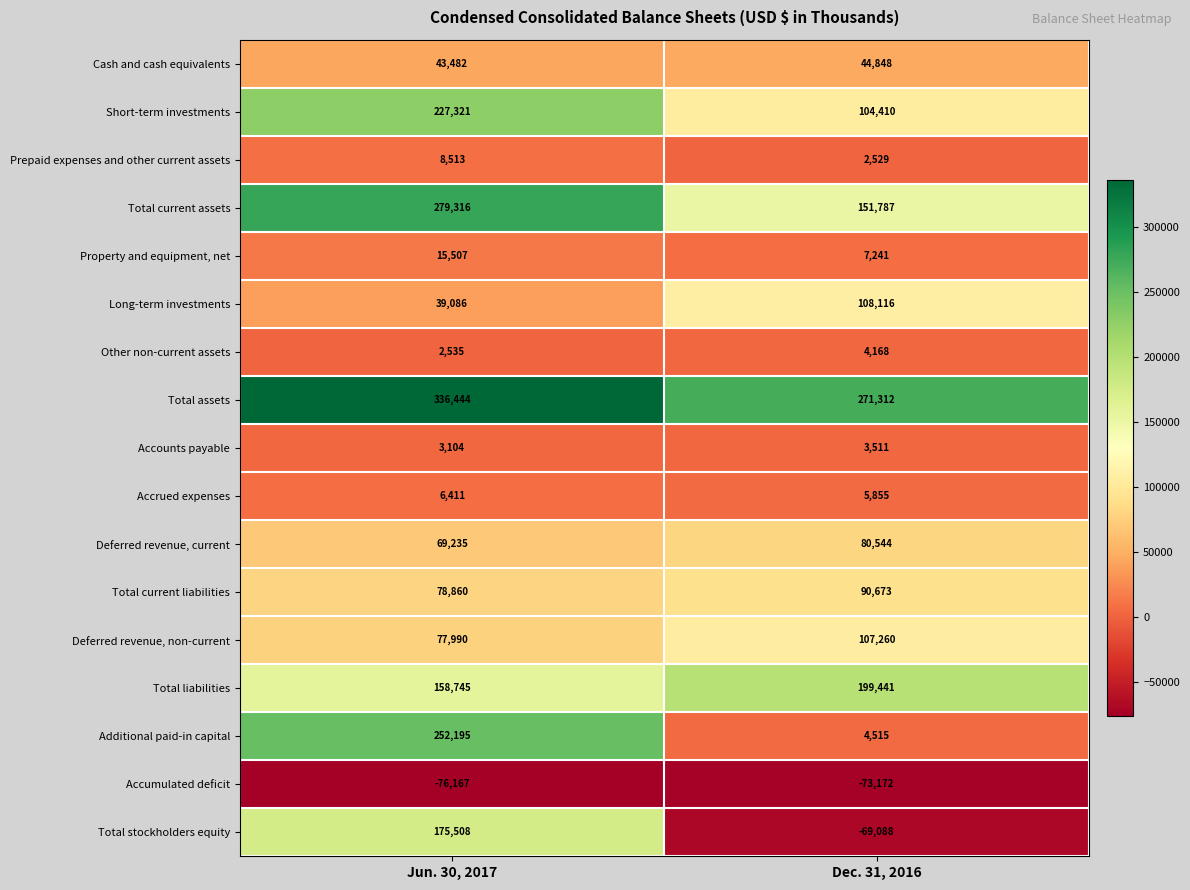

What is the difference between the highest and lowest values at Jun. 30, 2017?

412611